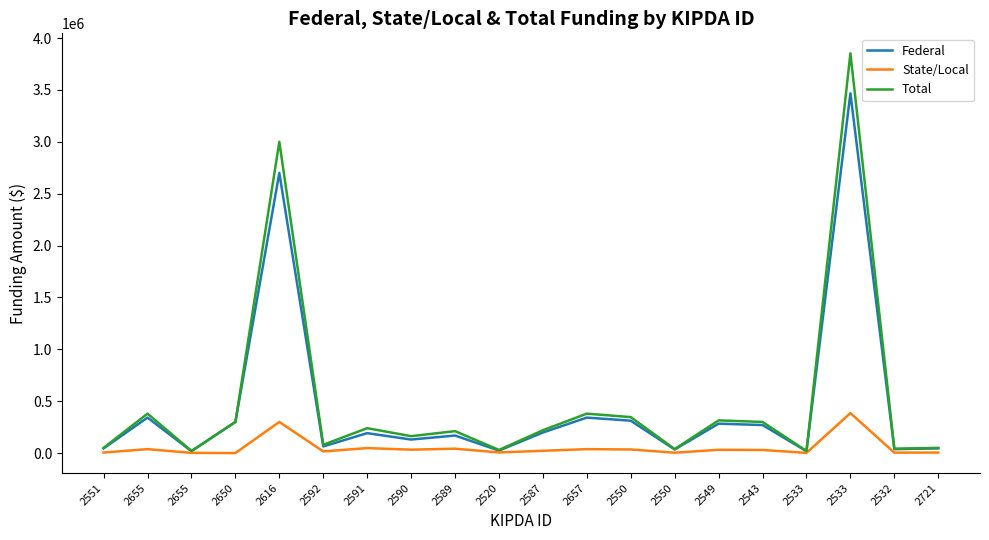

Which series has the largest total across all categories?

Total